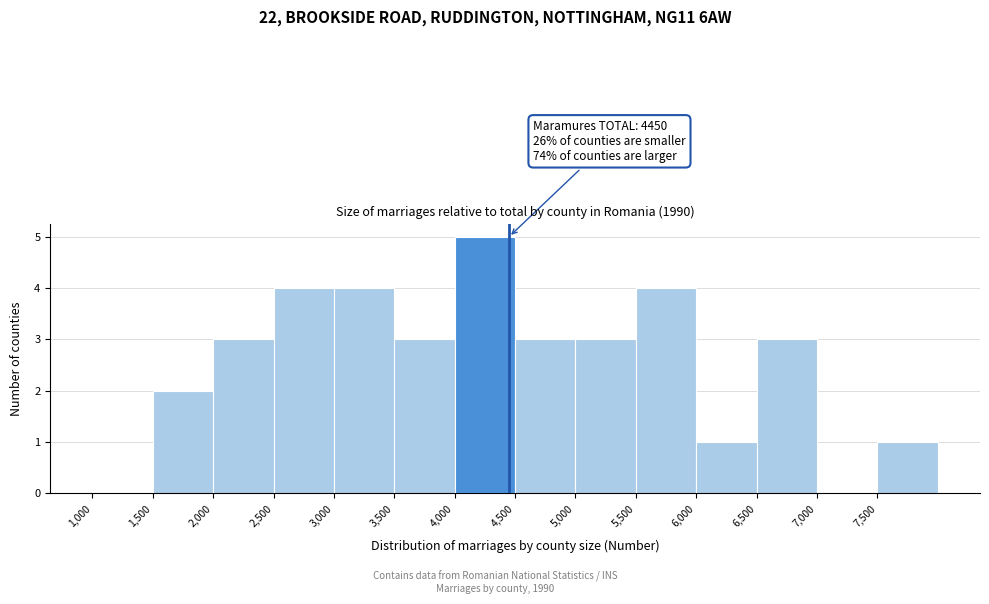

Over which range of the x-axis is the bar tallest?

4000 to 4500